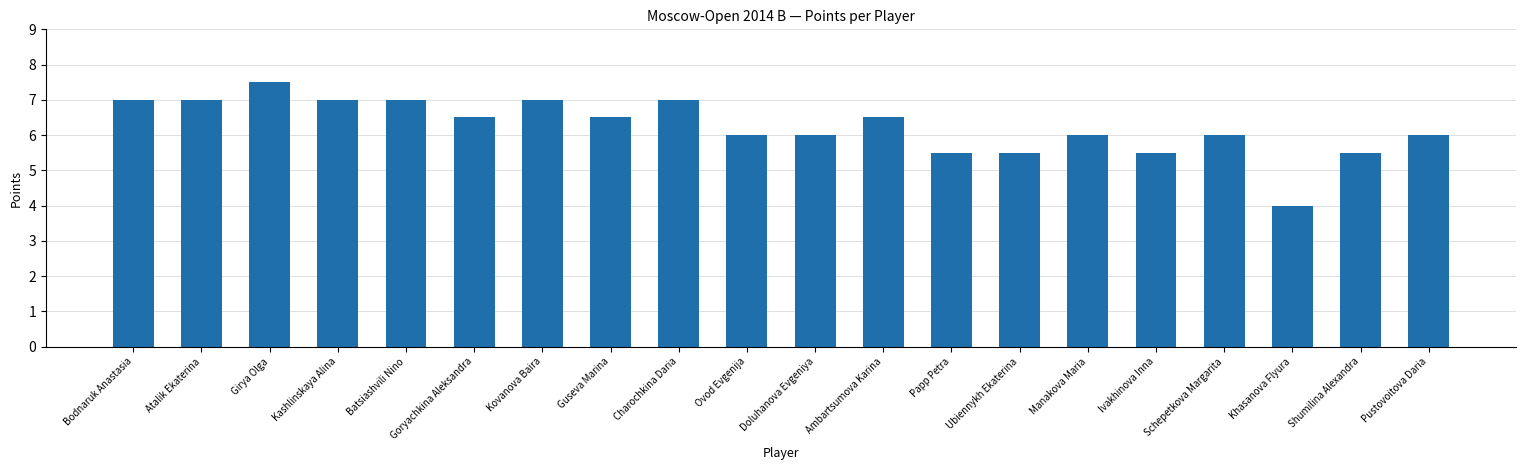

What is the label of the 16th bar from the right?

Batsiashvili Nino